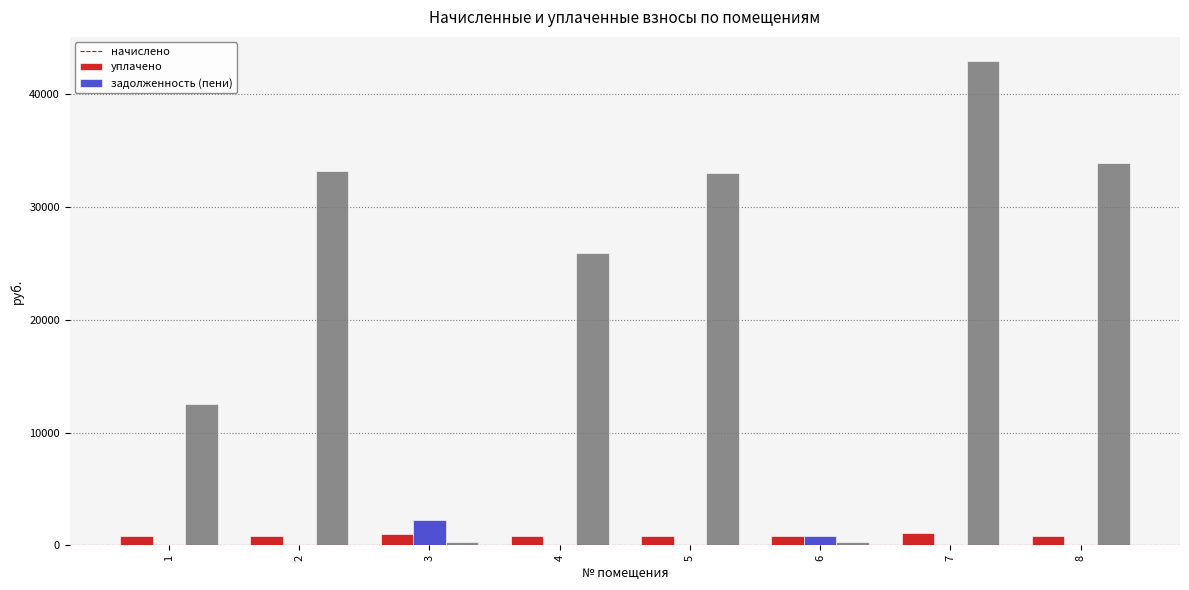

Where does the начислено series first go above 858?

1